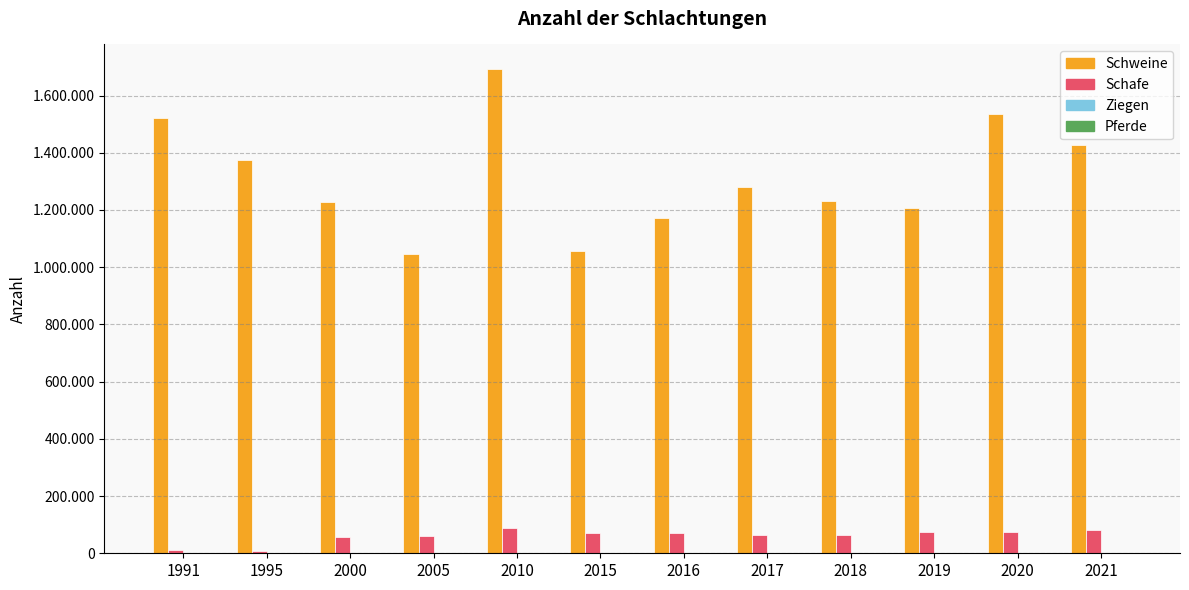

Rank the categories by Pferde value from lowest to highest.

2020, 2021, 2019, 2018, 1991, 2017, 2016, 2015, 2010, 2005, 1995, 2000